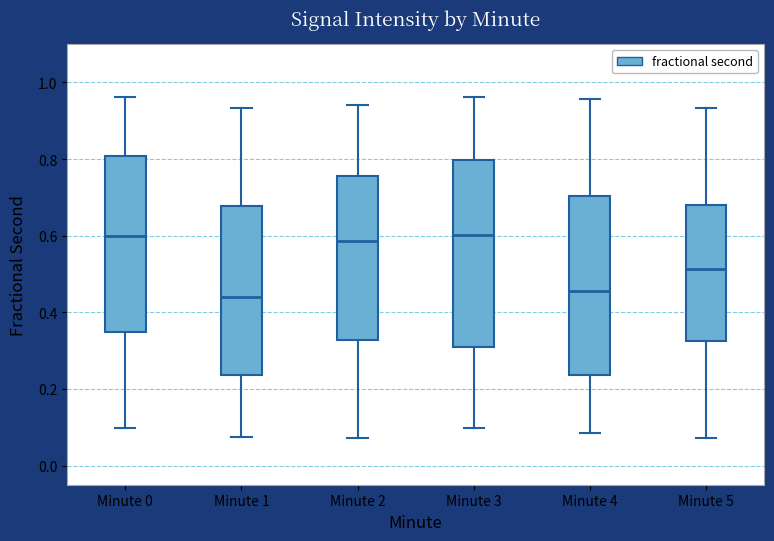

Reading left to right, transcribe this box plot: for each box, give where its median line is, the range the box spans, and where its two whiskers end, as read against the y-axis. The values are not printed on the chart, so give them approximately, as read against the axis.

Minute 0: median 0.60, box 0.34 to 0.80, whiskers 0.10 to 0.96
Minute 1: median 0.44, box 0.24 to 0.68, whiskers 0.08 to 0.94
Minute 2: median 0.58, box 0.32 to 0.76, whiskers 0.08 to 0.94
Minute 3: median 0.60, box 0.30 to 0.80, whiskers 0.10 to 0.96
Minute 4: median 0.46, box 0.24 to 0.70, whiskers 0.08 to 0.96
Minute 5: median 0.52, box 0.32 to 0.68, whiskers 0.08 to 0.94